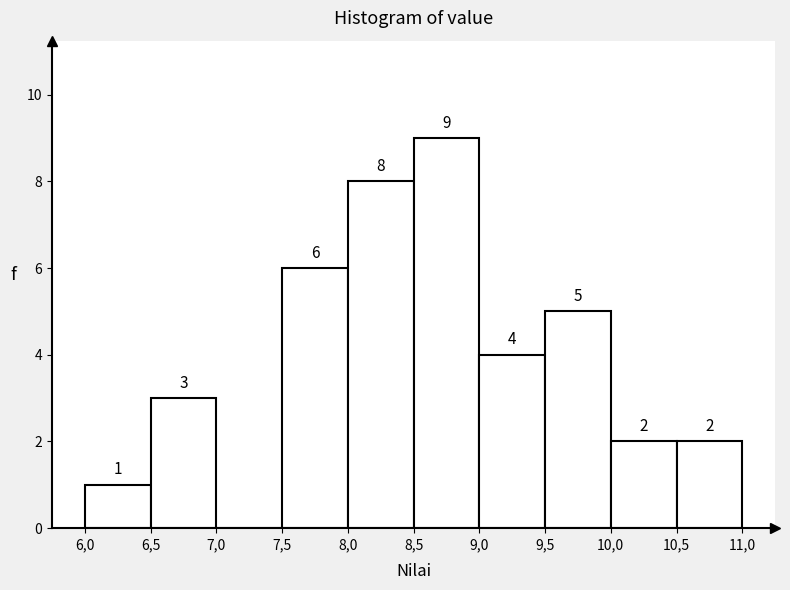

Reading right to left, what are all the values shown in this chart?

10,5=2	10,0=2	9,5=5	9,0=4	8,5=9	8,0=8	7,5=6	7,0=0	6,5=3	6,0=1